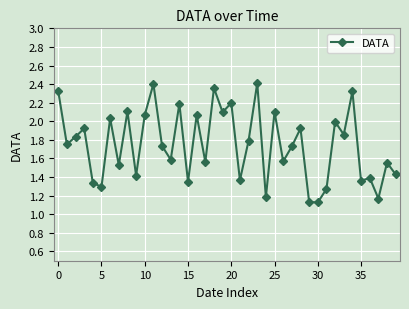

What is the sum of all values?

69.8